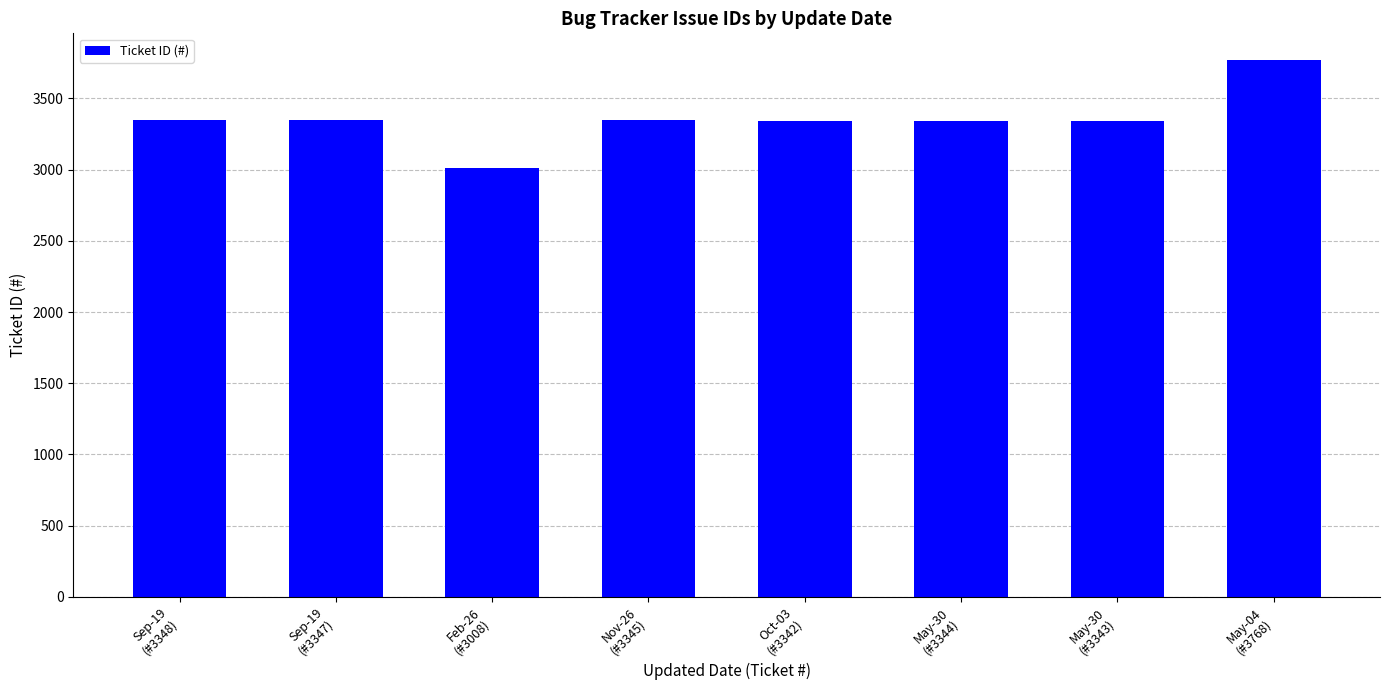

What is the average value?

3356